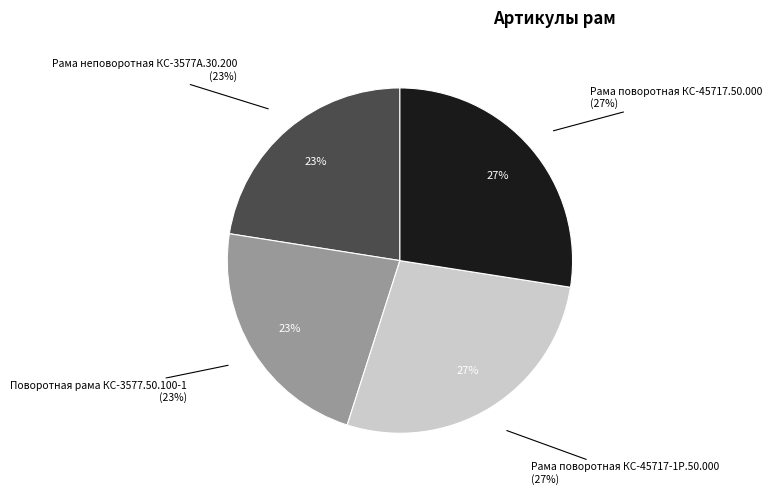

How many segments does this pie chart have?

4